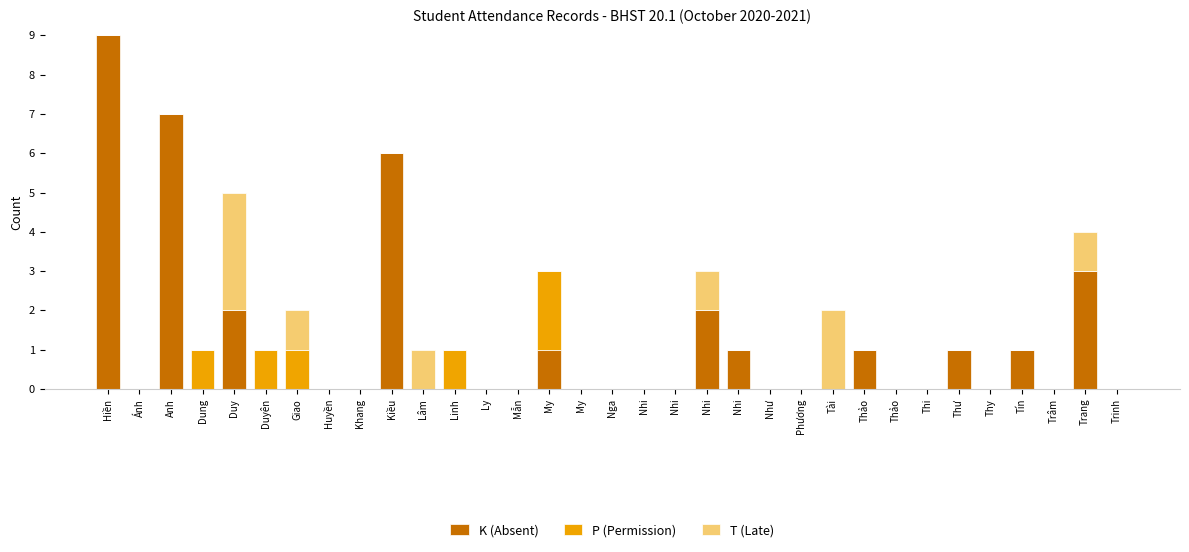

The T (Late) series shows 0 at Trâm. True or false?

True